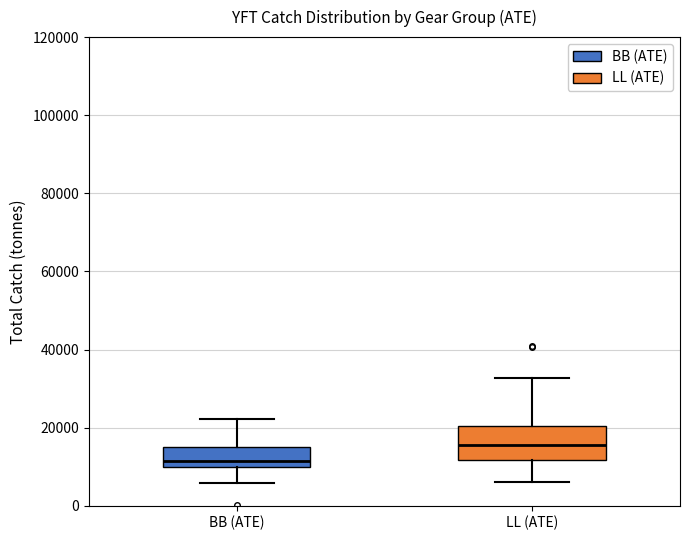

Which box is the tallest, from its lower edge to its upper edge?

LL (ATE)